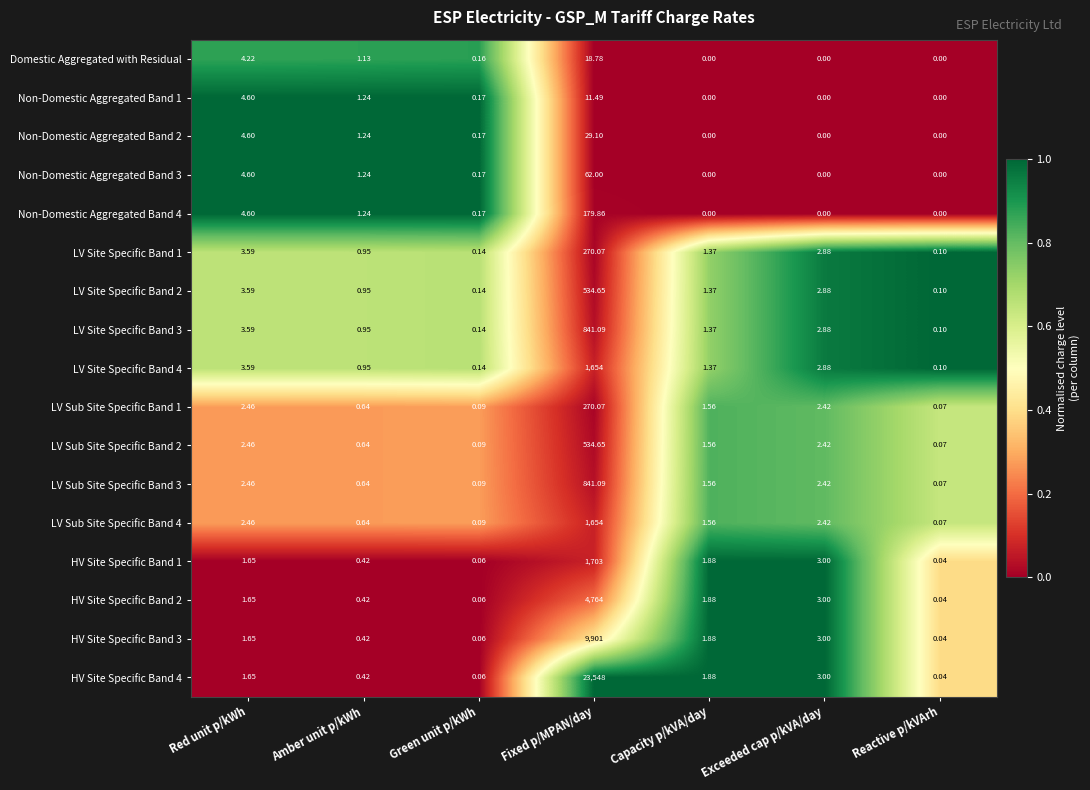

What is the maximum value shown in the chart?

23548.0